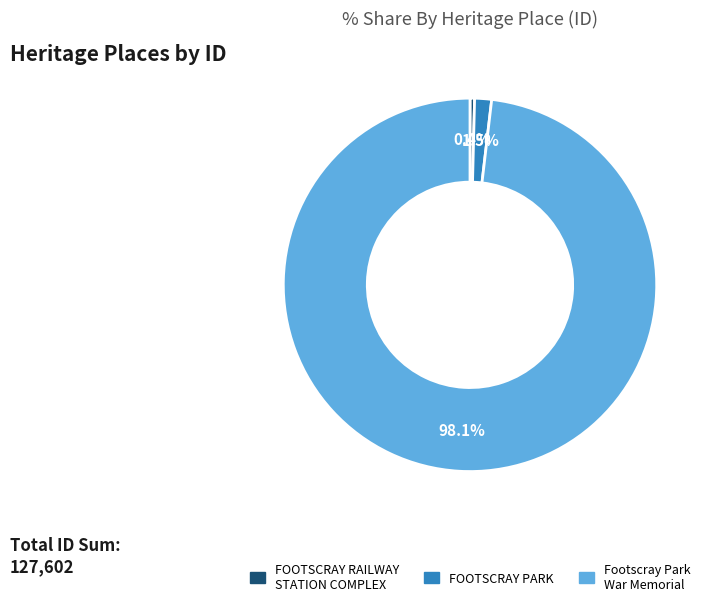

How many slices are in this pie chart?

3